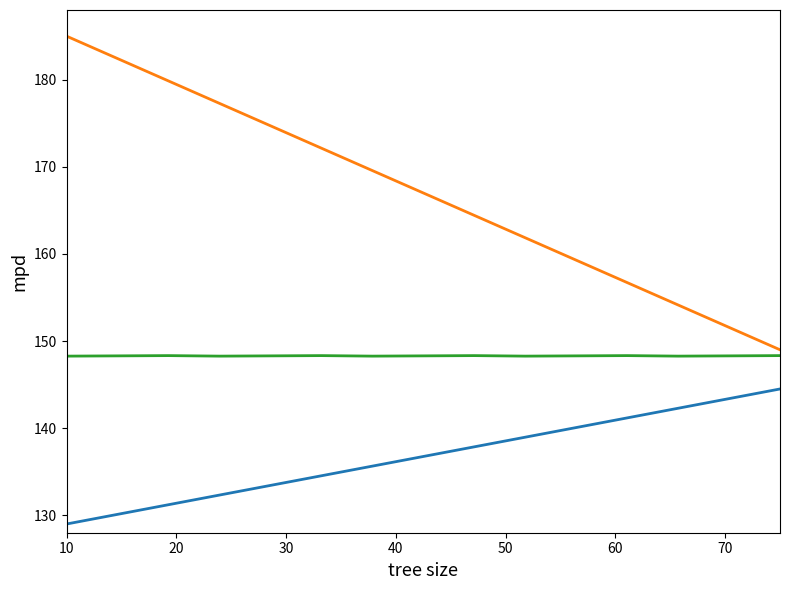

What is the minimum value shown in the chart?

129.0